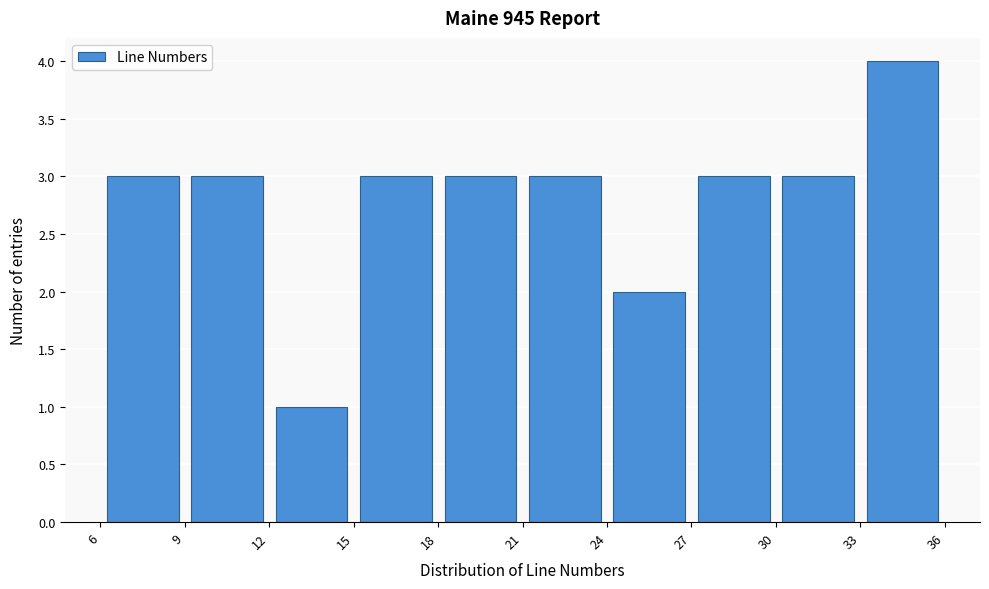

How tall is the bar that spans 9 to 12 on the x-axis? The values are not printed on the chart, so give them approximately, as read against the axis.

3